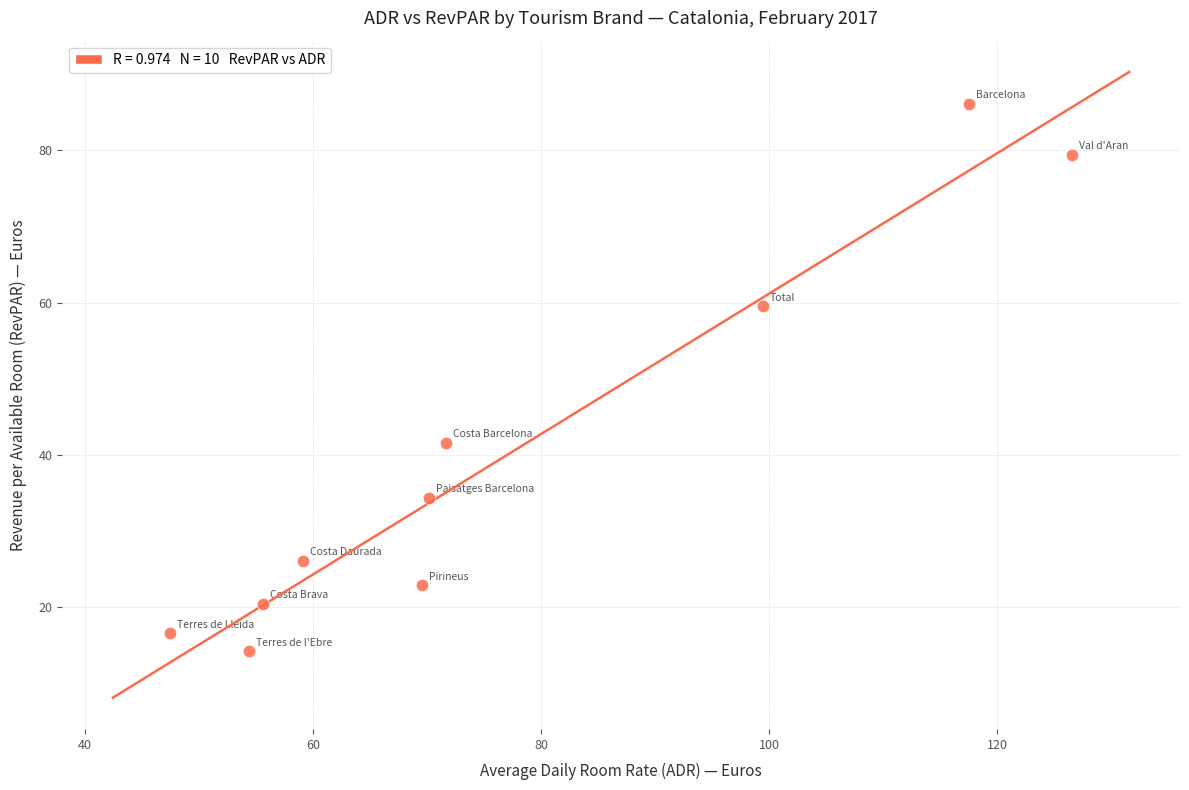

What Y value in the scatter plot is closest to 50?

41.6